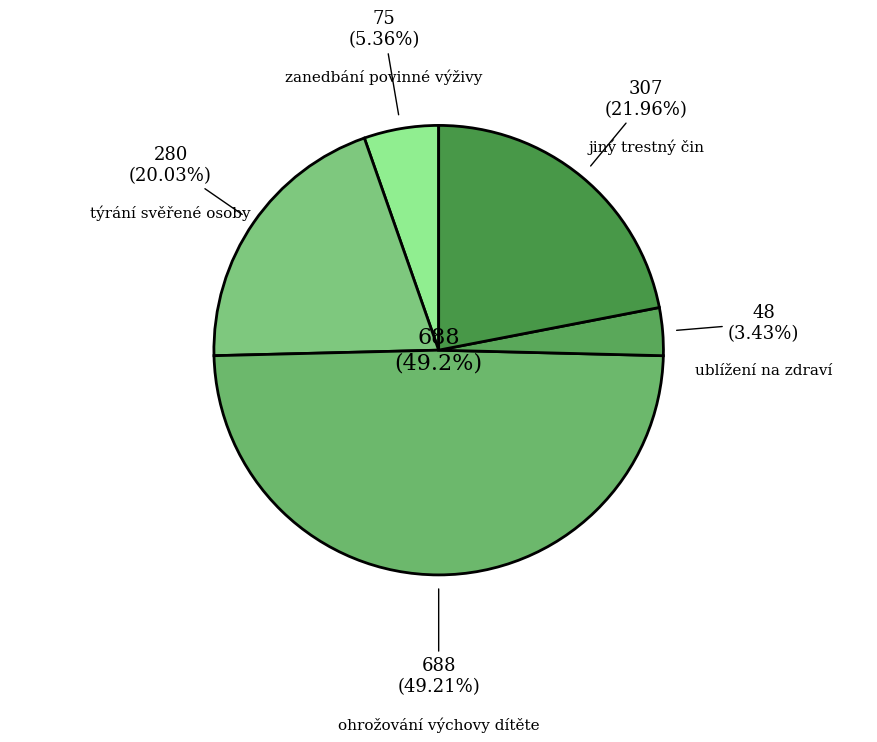

True or false: zanedbání povinné výživy accounts for 1% of the total.

False